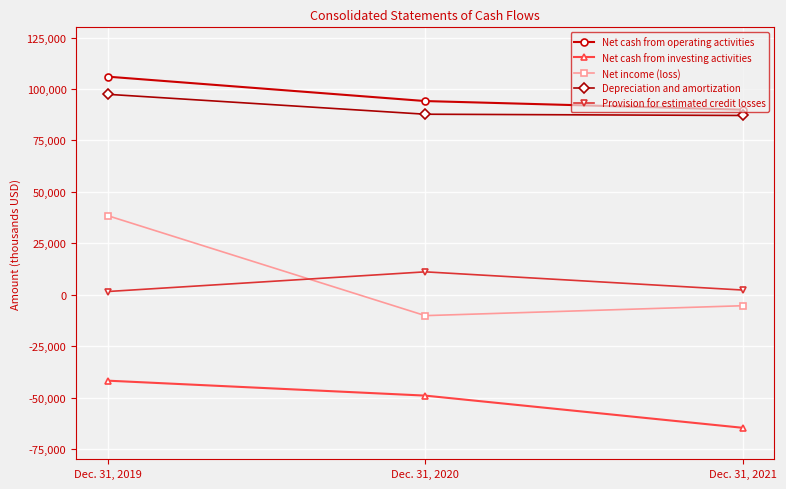

What is the sum of all Net cash from investing activities values?

-155558